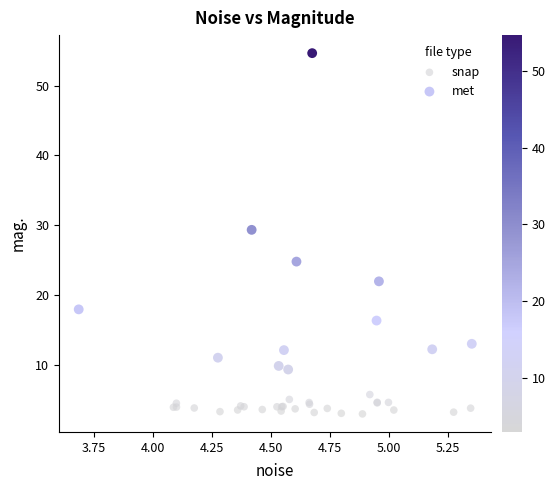

Which series contains the lowest Y value?

snap